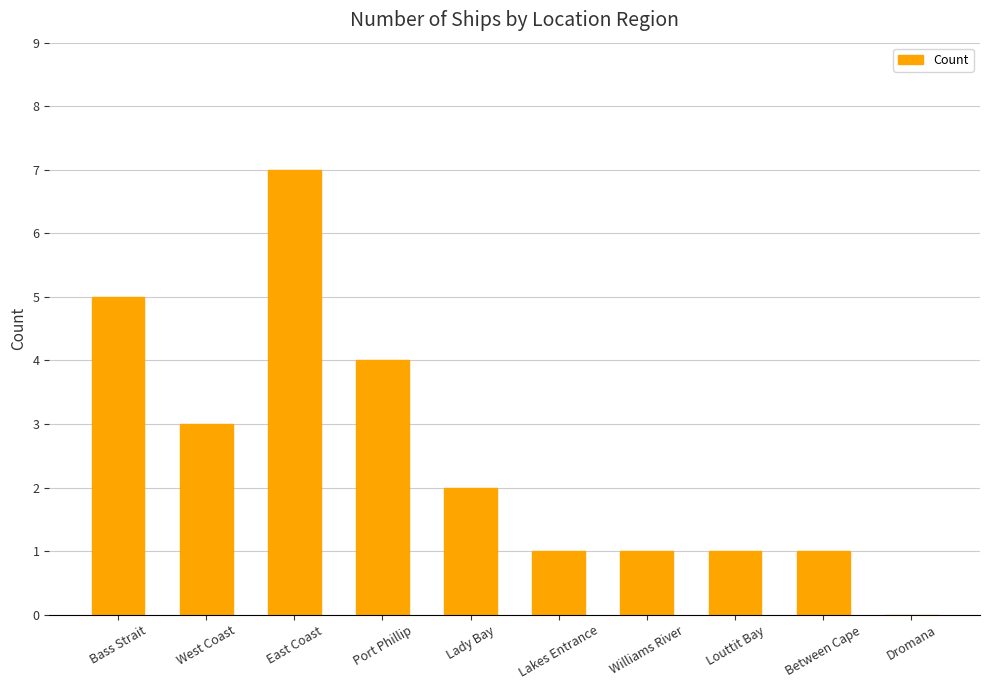

Reading left to right, transcribe all the data shown in this chart.

5	3	7	4	2	1	1	1	1	0